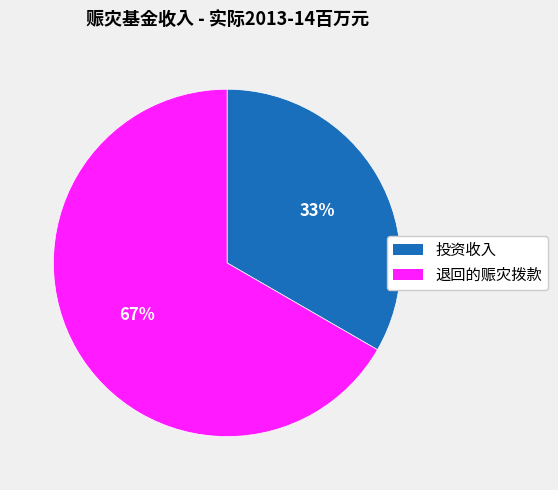

How many slices are in this pie chart?

2